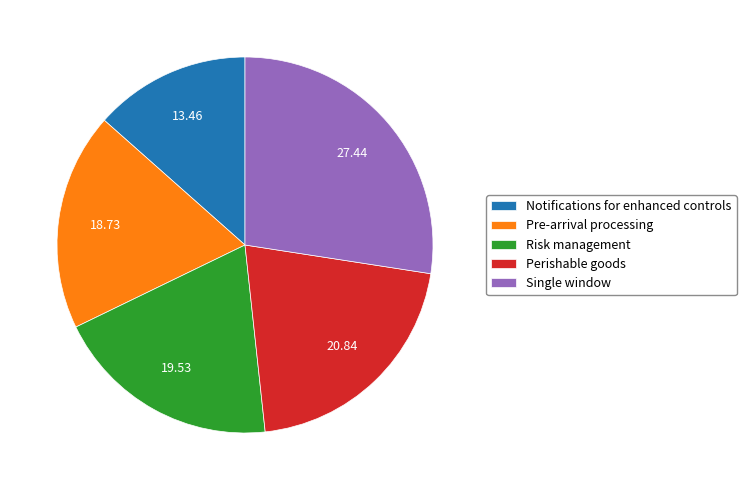

Do Single window and Risk management together represent more than half of the pie?

No